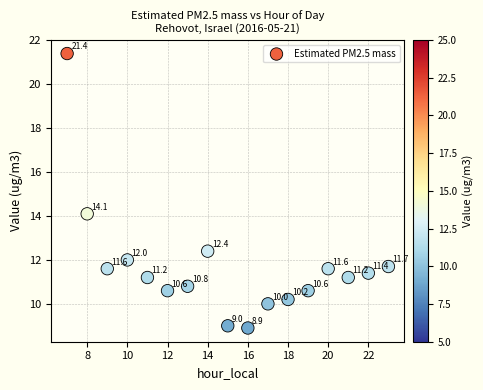

What Y value in the scatter plot is closest to 15?

14.1